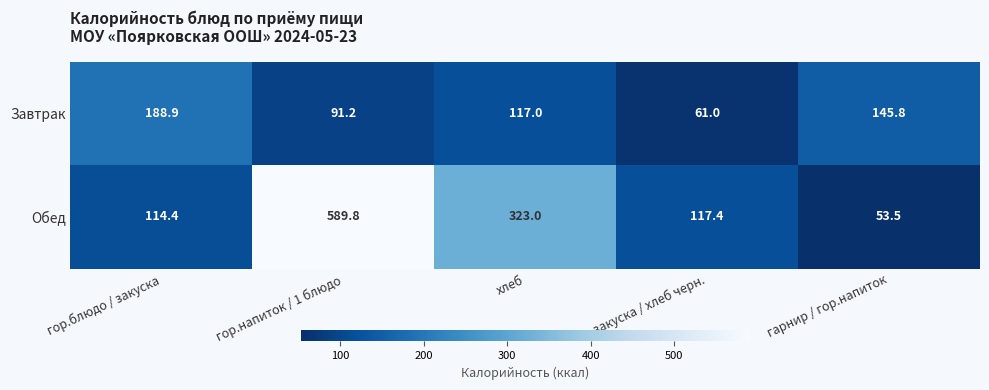

At which label does Завтрак first exceed 117?

гор.блюдо / закуска